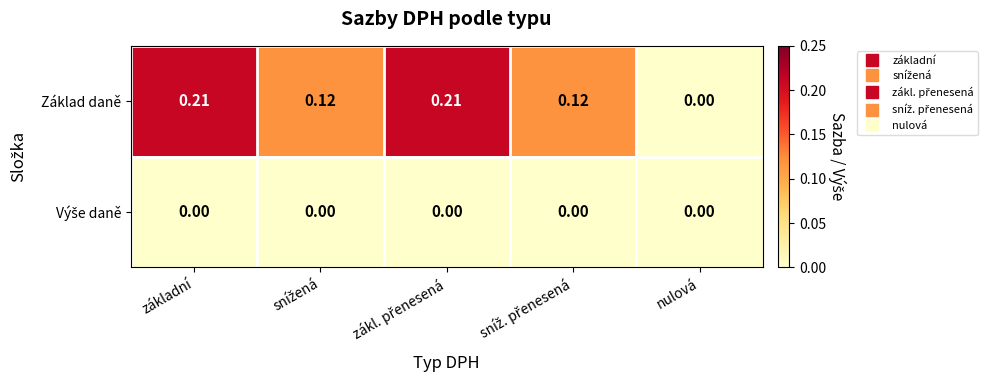

Which series has the largest range (max minus min)?

Základ daně